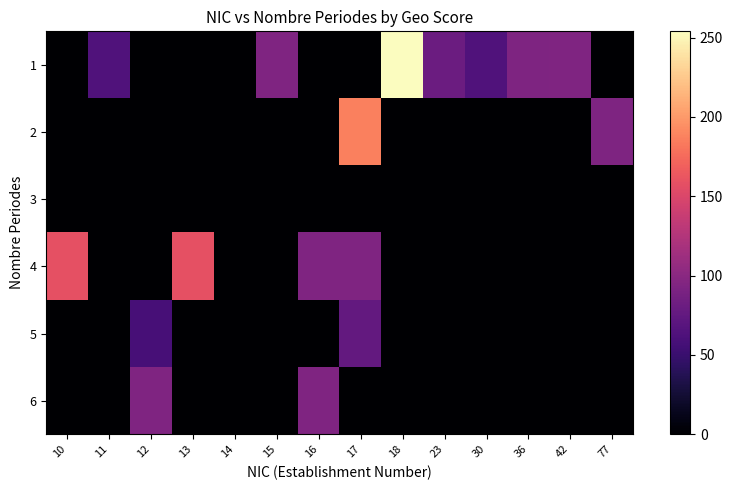

Which series has the largest range (max minus min)?

row_0